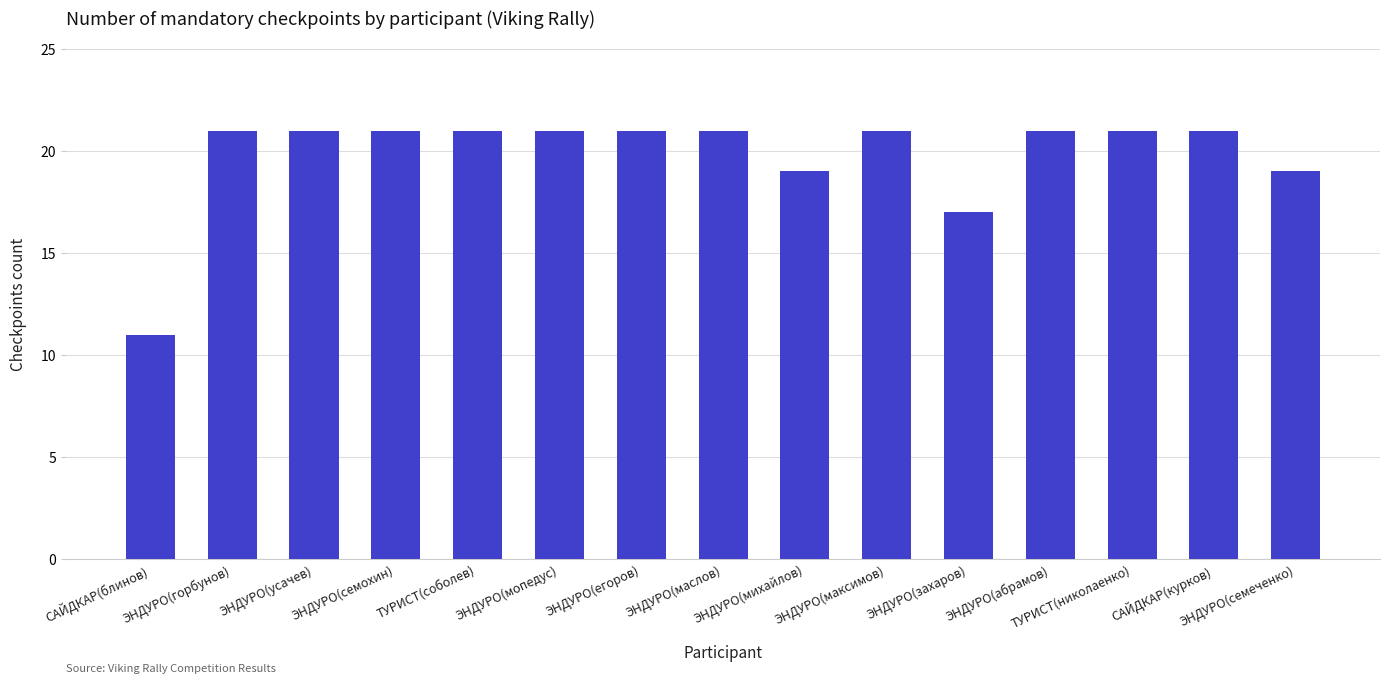

The value at ЭНДУРО(семохин) is 30. True or false?

False